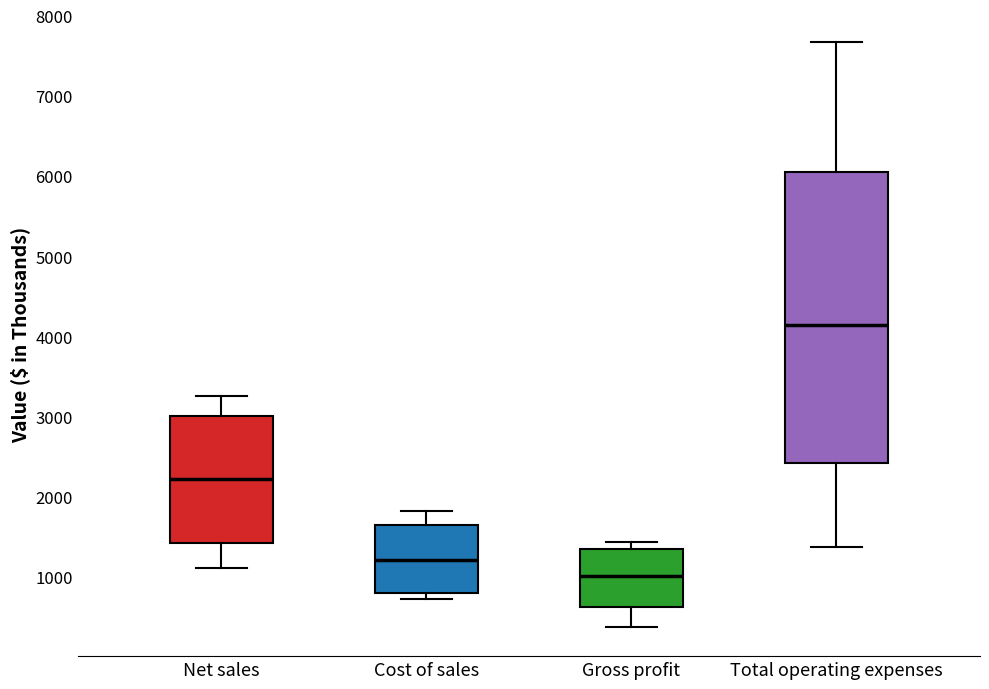

Reading left to right, read every box against the y-axis: the position of its median line, the range the box covers, and the ends of its whiskers. The values are not printed on the chart, so give them approximately, as read against the axis.

Net sales: median 2200, box 1400 to 3000, whiskers 1100 to 3300
Cost of sales: median 1200, box 800 to 1700, whiskers 700 to 1800
Gross profit: median 1000, box 600 to 1400, whiskers 400 to 1400 (just above the box's upper edge)
Total operating expenses: median 4100, box 2400 to 6000, whiskers 1400 to 7700